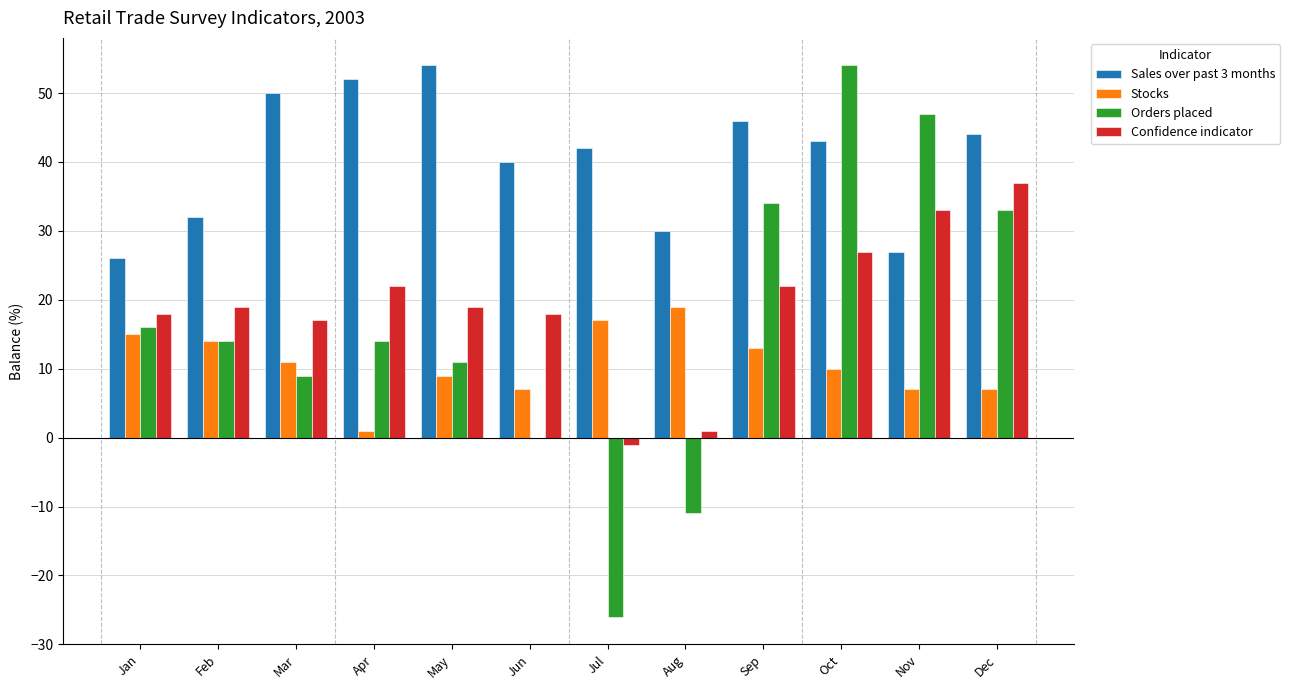

What is the sum of all Sales over past 3 months values?

486